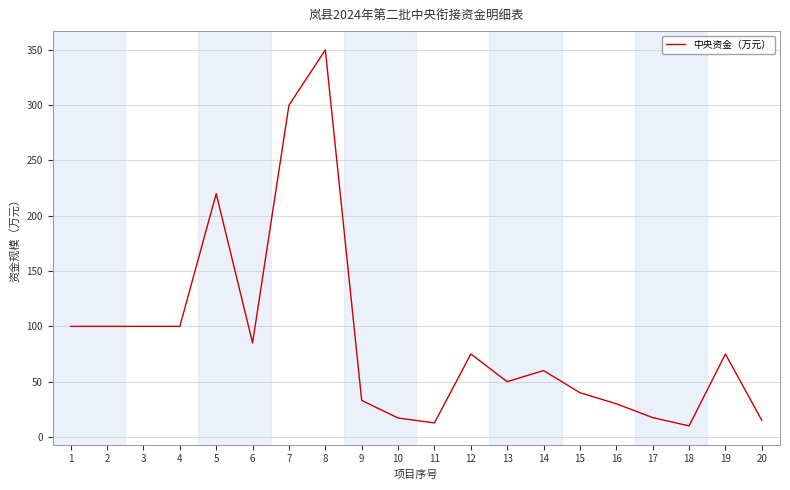

What is the minimum value shown in the chart?

10.0